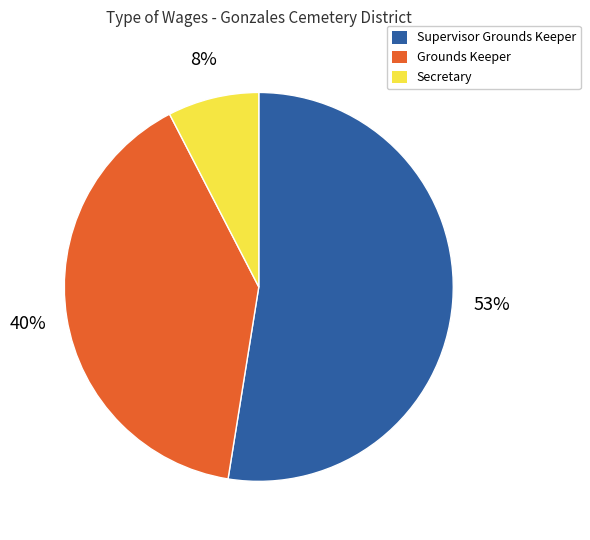

How many slices are in this pie chart?

3